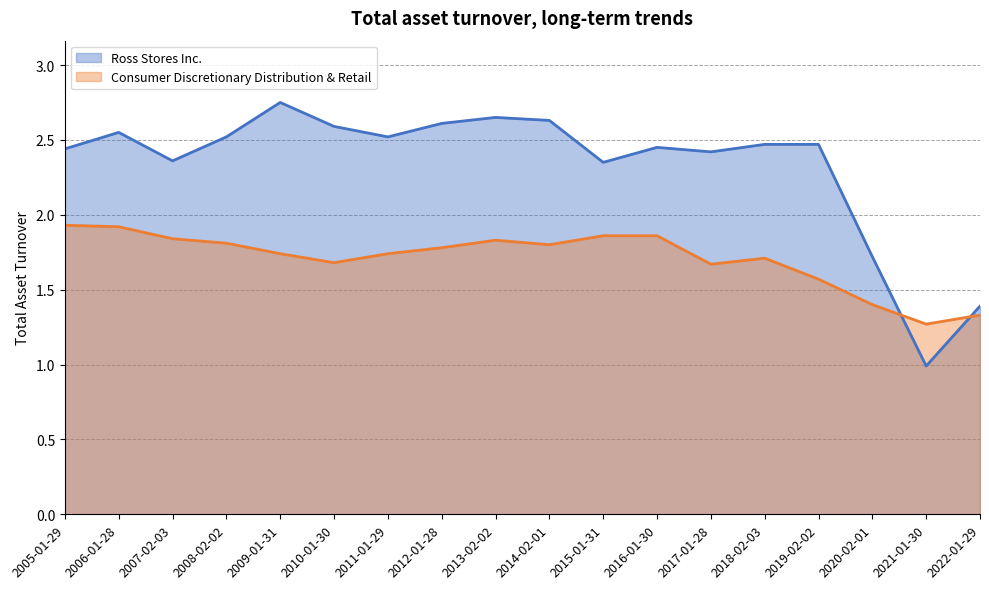

Does the chart have visible grid lines?

Yes